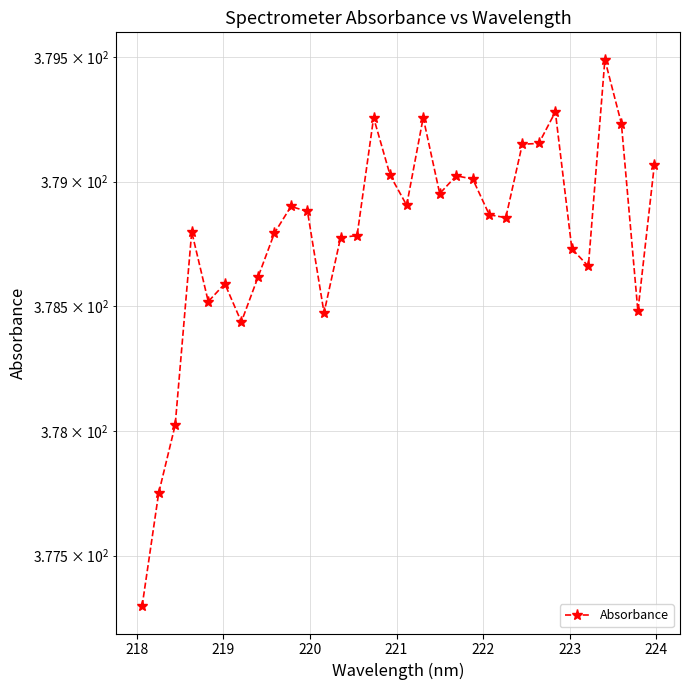

How many points are lower than both their immediate neighbors (excluding endpoints)?

8